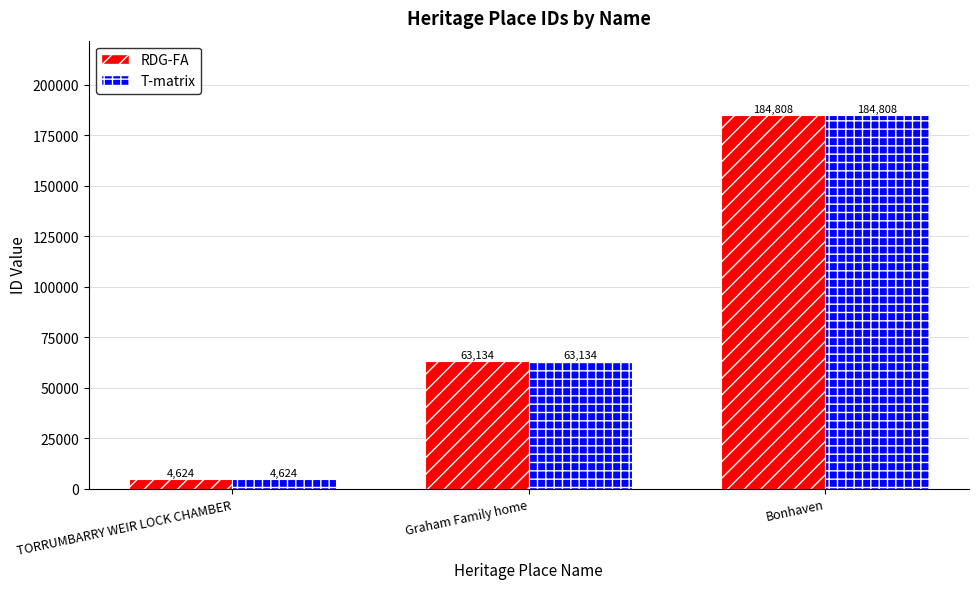

What is the difference between the T-matrix values at TORRUMBARRY WEIR LOCK CHAMBER and Graham Family home?

58510